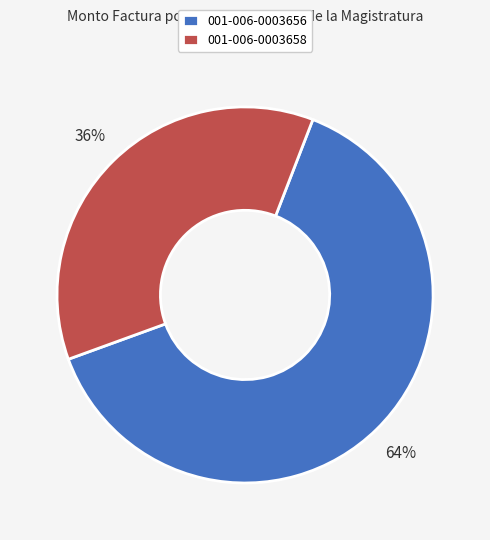

The 001-006-0003658 slice represents 47% of the pie. True or false?

False